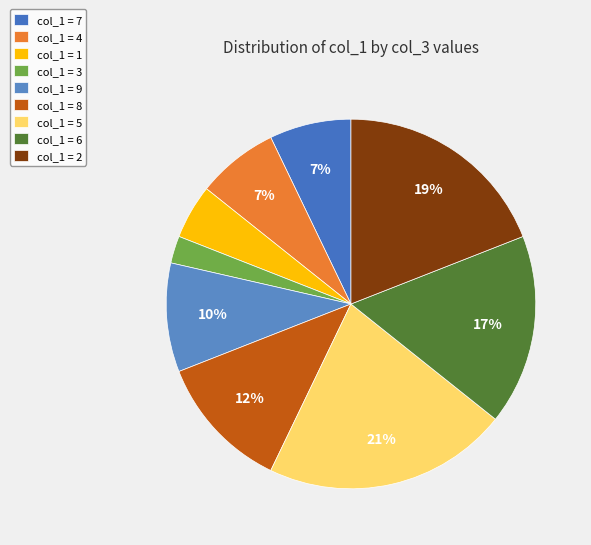

How many segments does this pie chart have?

9